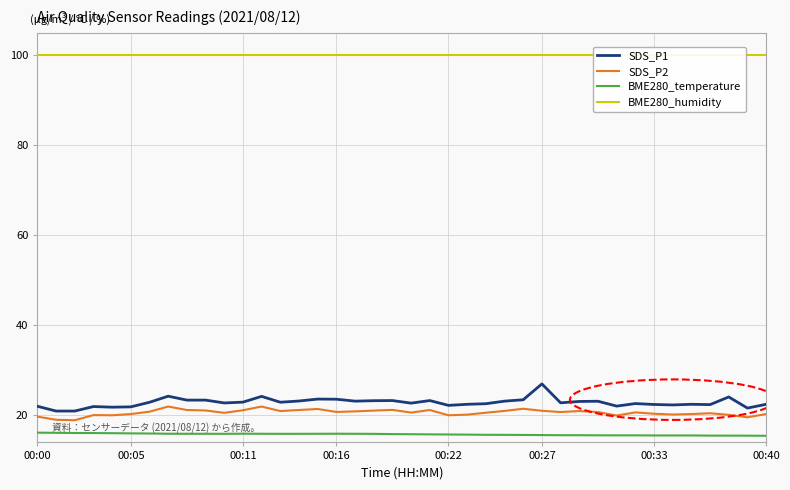

What is the difference between the maximum and second lowest values in the SDS_P1 series?

6.0